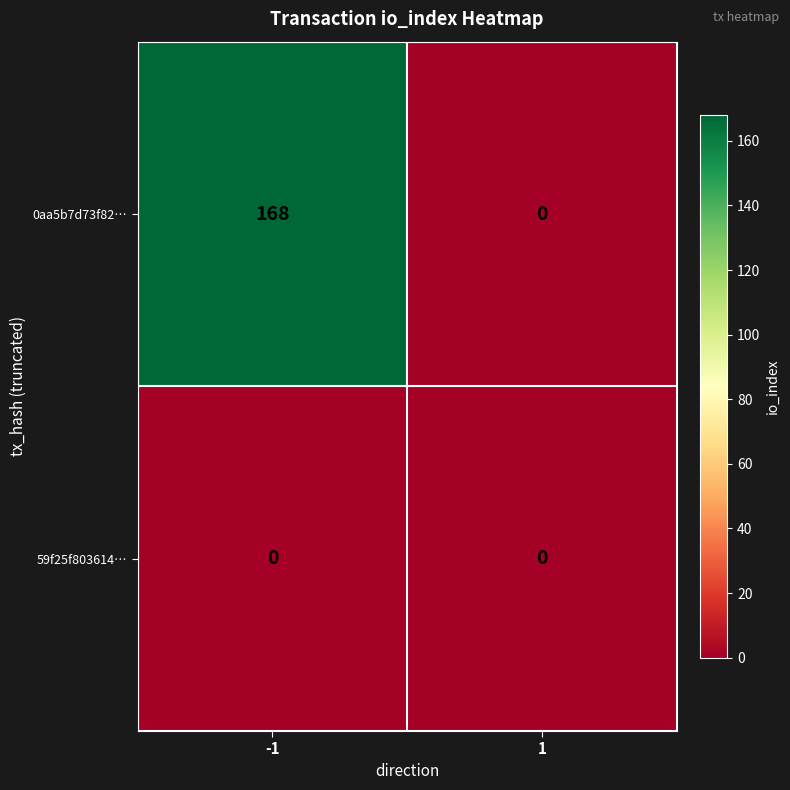

Which series has the largest total across all categories?

0aa5b7d73f82…